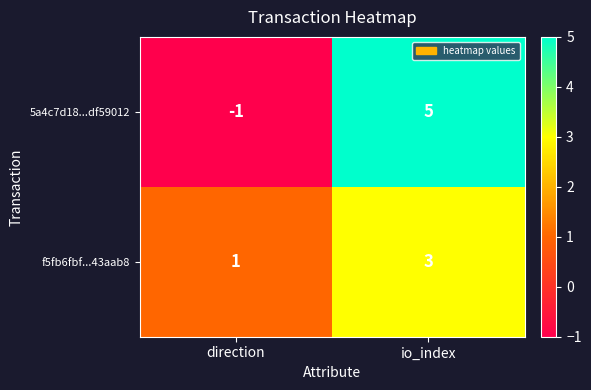

Count the number of data series in this chart.

2